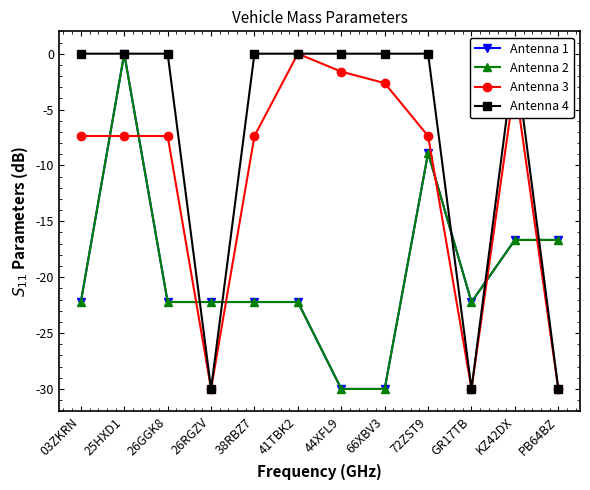

At how many categories does at least one series exceed -9?

9